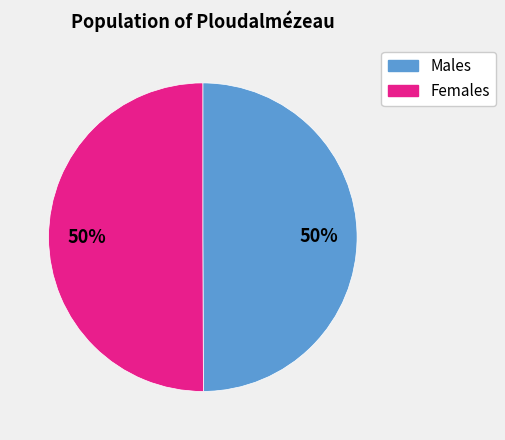

What percentage is the Males slice, to the nearest percent?

50%